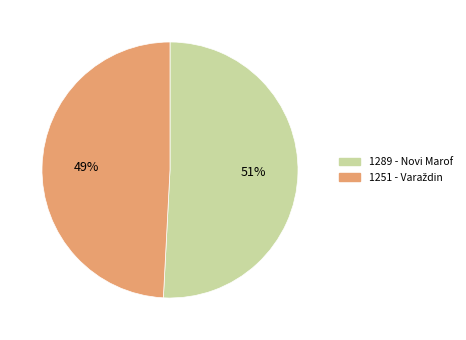

Count the number of slices in the pie.

2